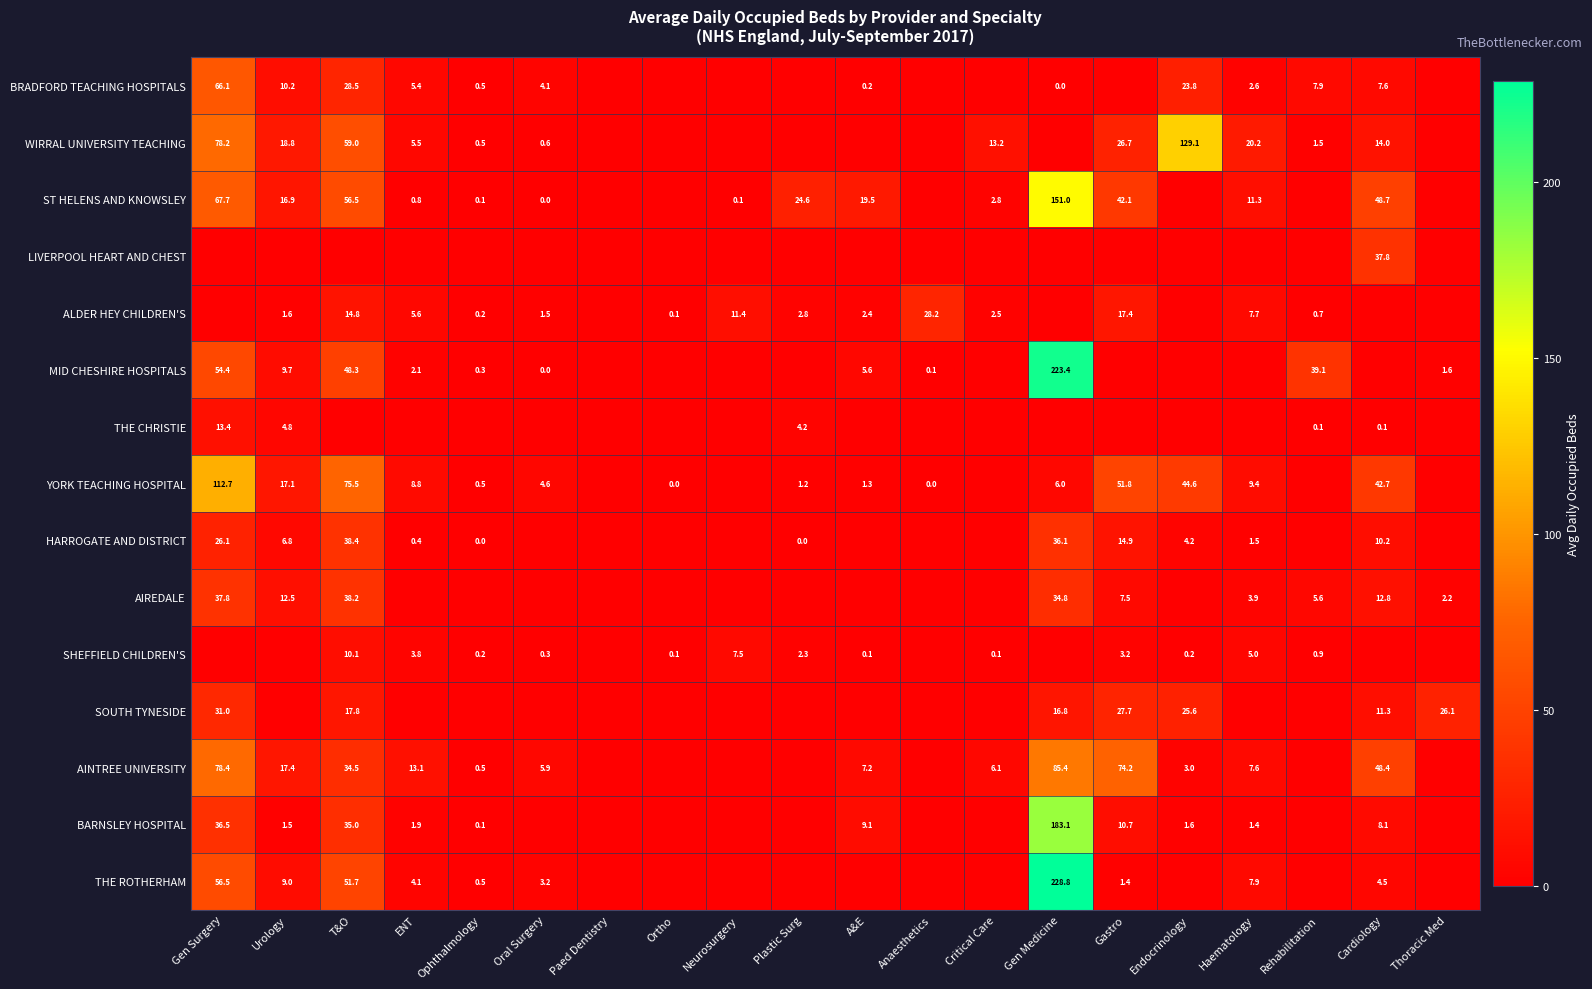

The value of AIREDALE at Cardiology is 21.6. True or false?

False